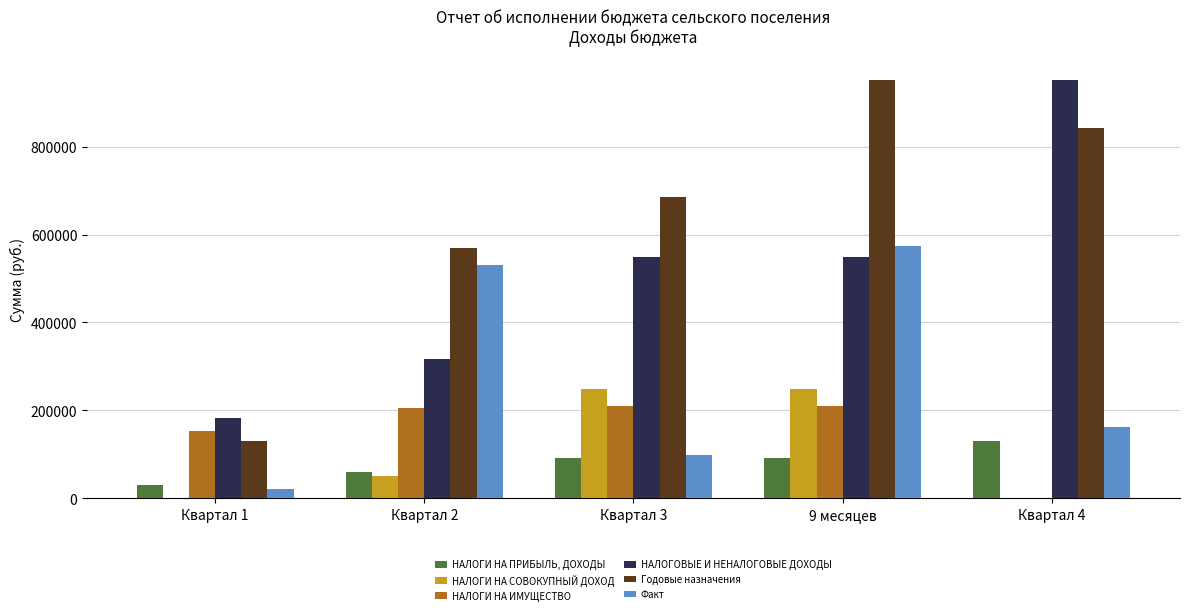

At which label does Факт reach its peak?

9 месяцев